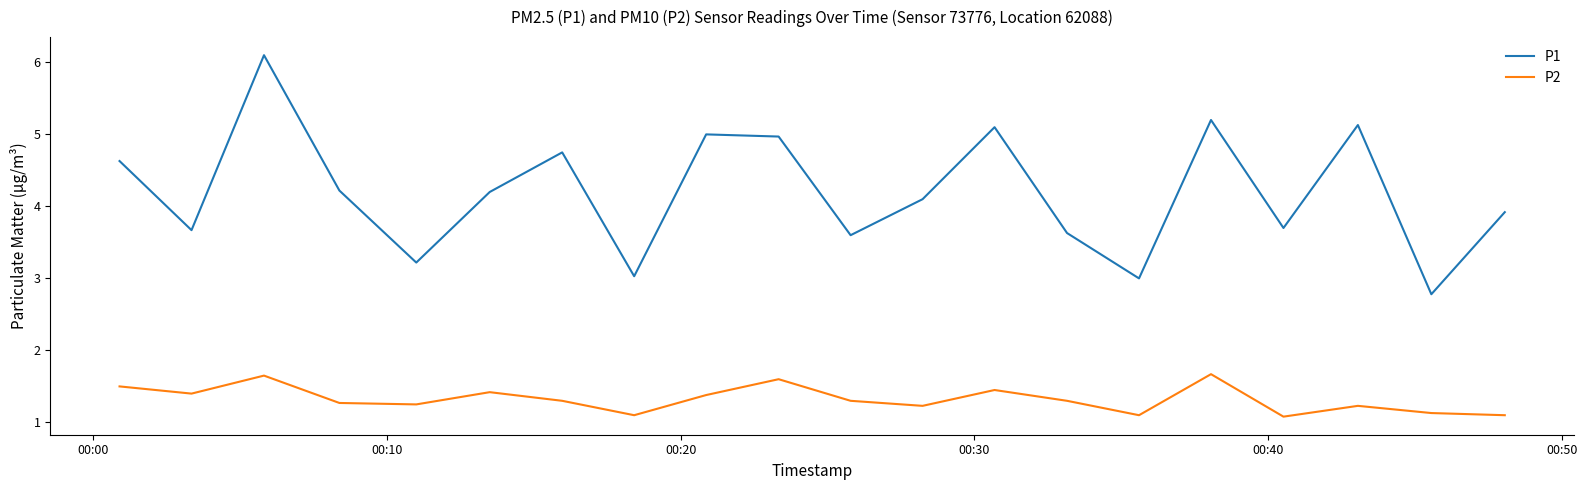

List the series in order of their peak value, highest first.

P1, P2